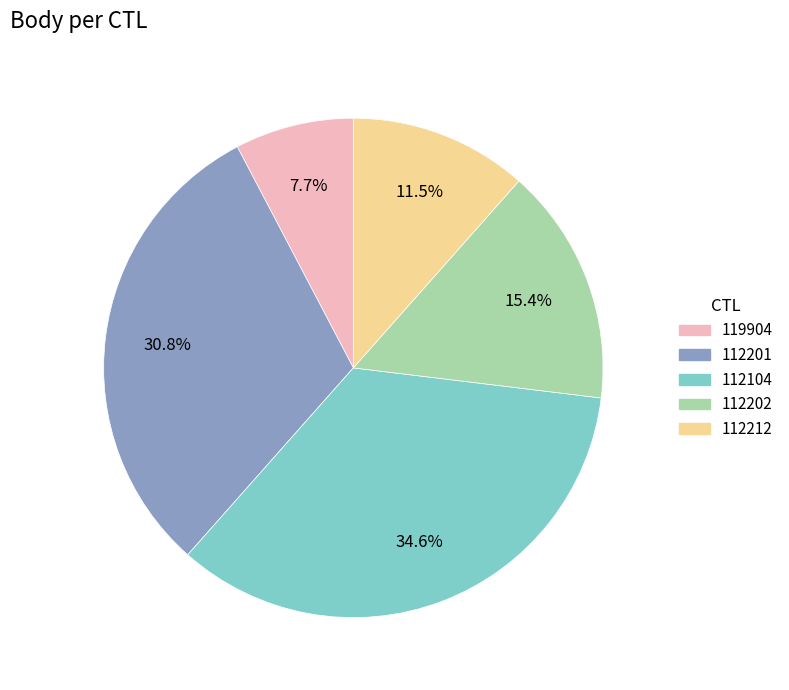

How many segments does this pie chart have?

5